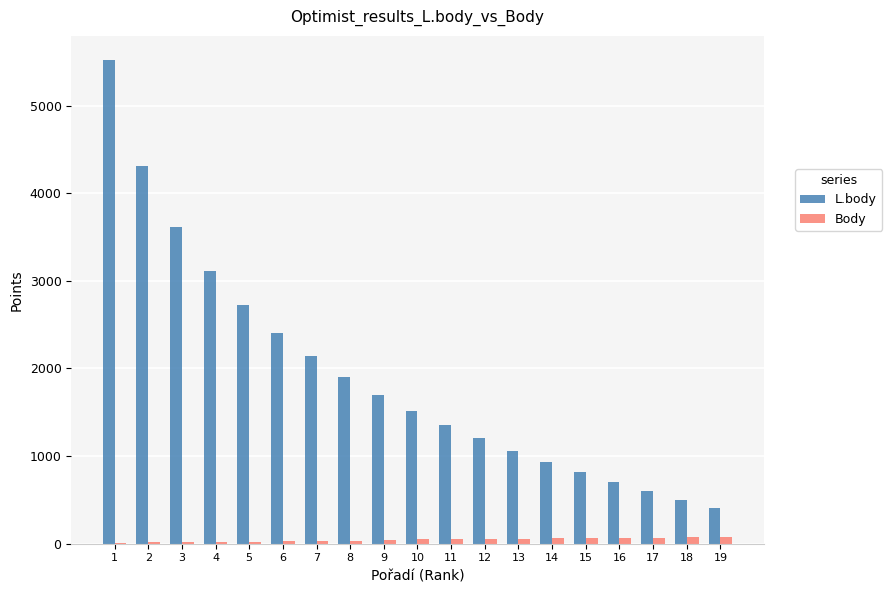

At which category is the sum across all series the highest?

1